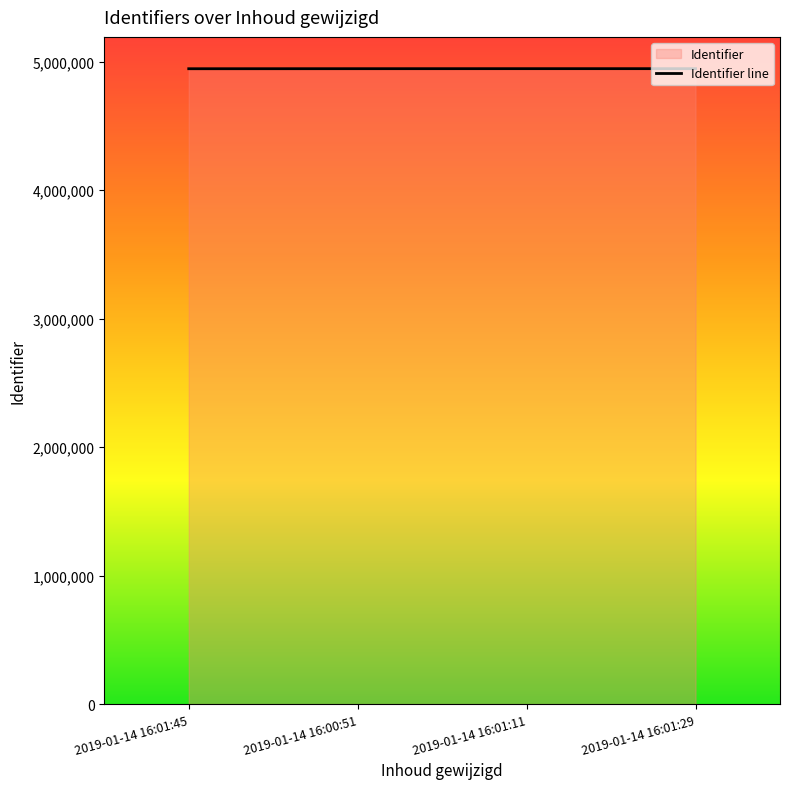

The chart shows a value of 4946116 at 2019-01-14 16:01:11. True or false?

True